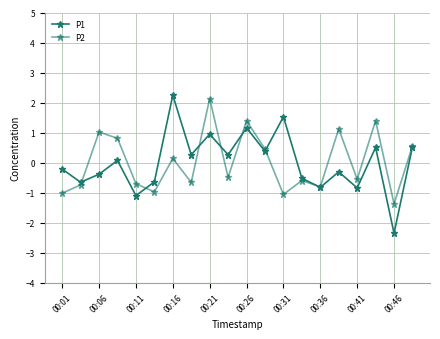

True or false: P1 and P2 intersect in this chart.

True